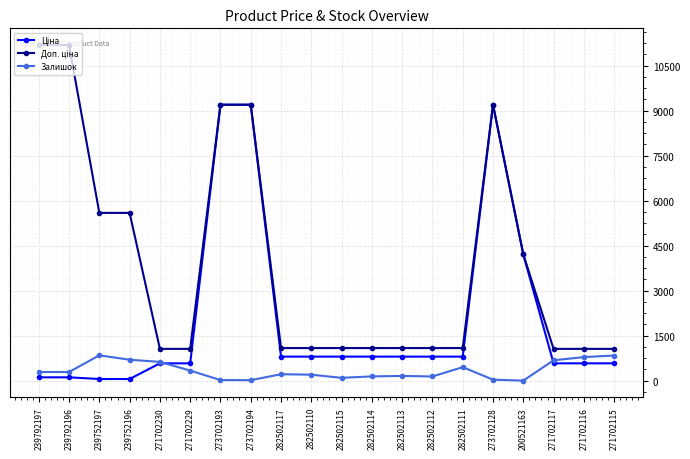

What is the label of the 19th point from the left?

271702116